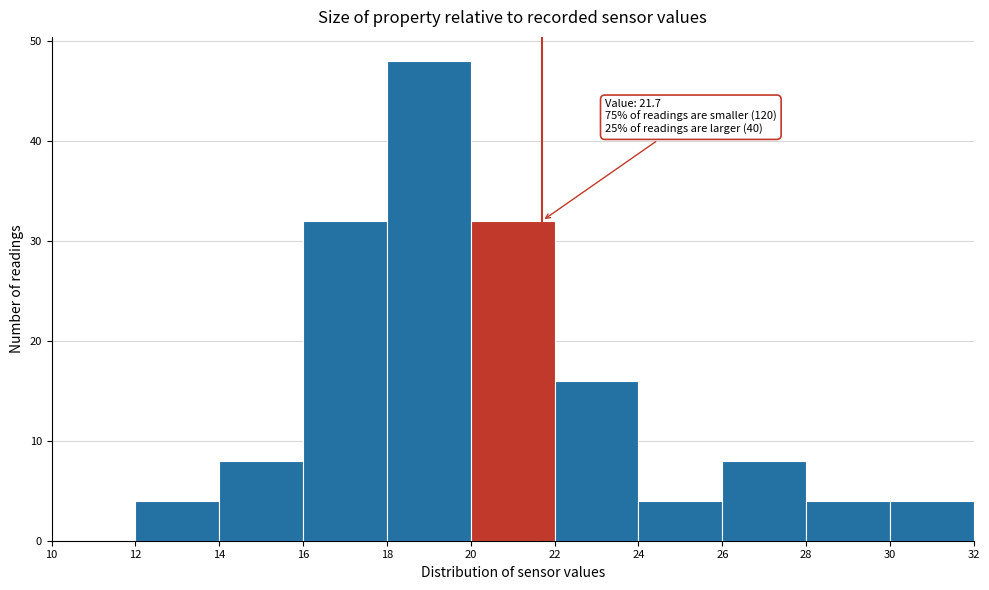

Which range on the x-axis has the tallest bar?

18 to 20